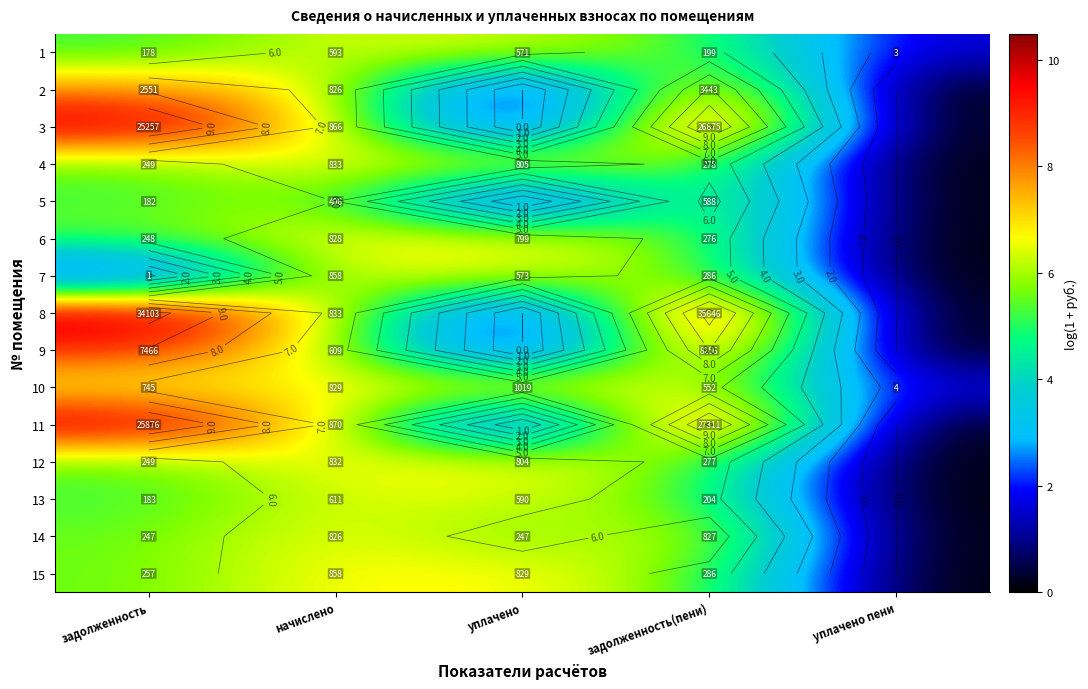

How many values in 15 are above zero?

4